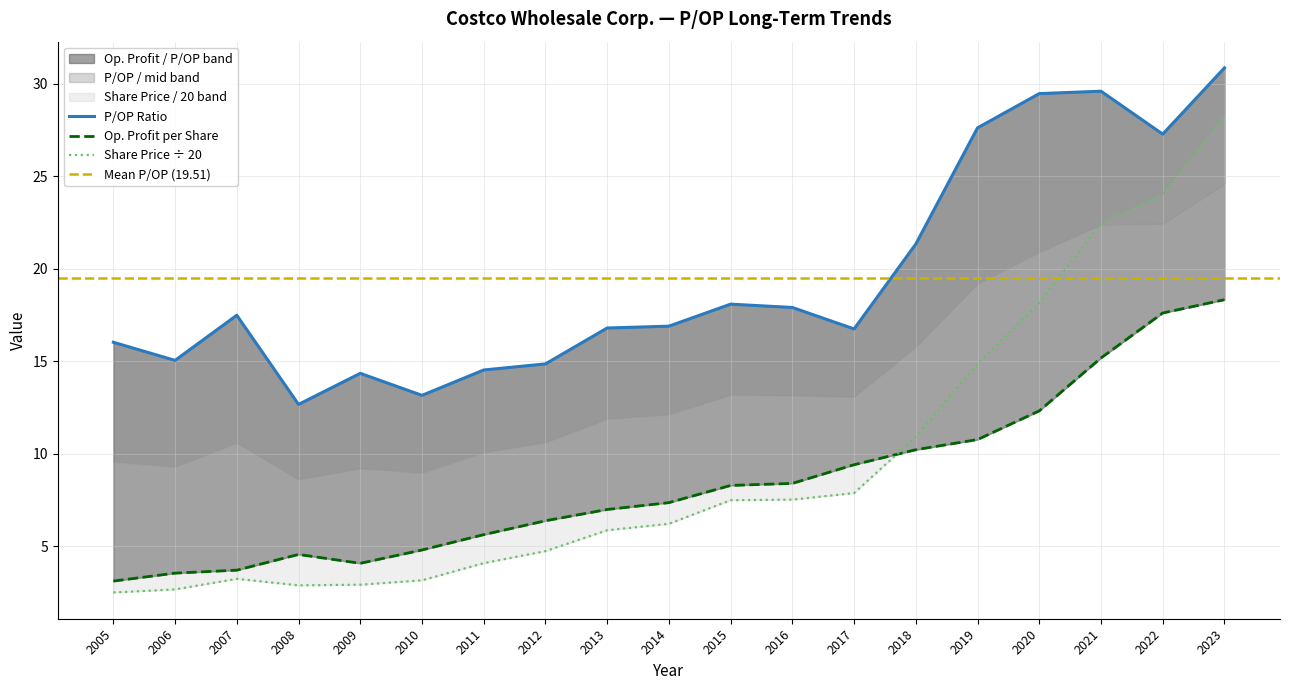

Reading right to left, transcribe all the data shown in this chart.

P/OP Ratio: 30.9	27.3	29.6	29.5	27.6	21.3	16.8	17.9	18.1	16.9	16.8	14.9	14.5	13.2	14.3	12.7	17.5	15.1	16.0
Share Price: 28.3	24.0	22.5	18.2	14.9	10.9	7.9	7.5	7.5	6.2	5.9	4.7	4.1	3.2	2.9	2.9	3.2	2.7	2.5
Op. Profit per Share: 18.3	17.6	15.2	12.3	10.8	10.2	9.4	8.4	8.3	7.4	7.0	6.4	5.6	4.8	4.1	4.6	3.7	3.5	3.1